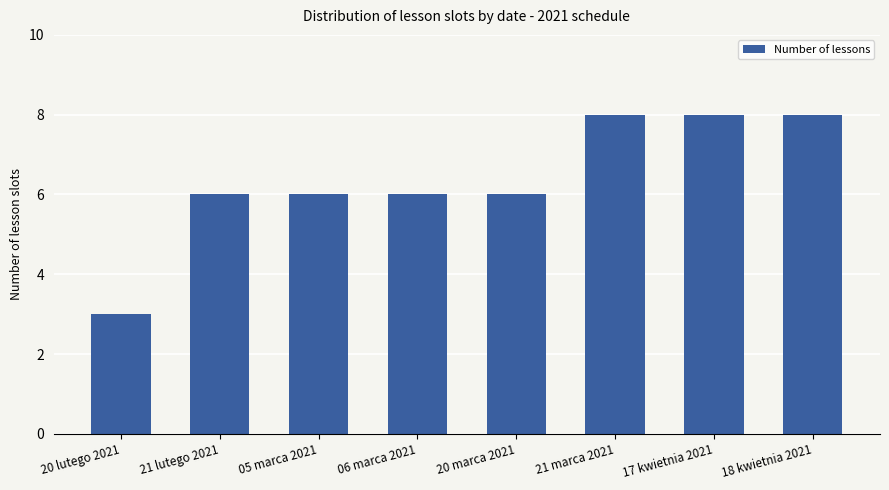

What is the label of the 5th bar from the left?

20 marca 2021